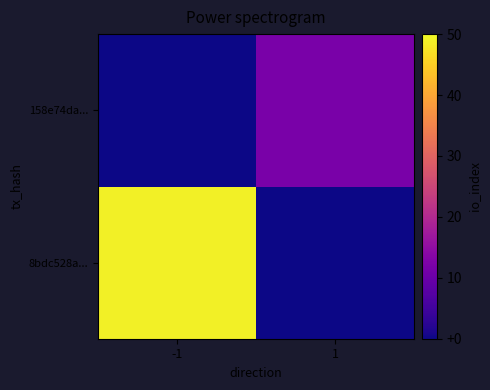

Rank the series at 1 from highest to lowest value.

158e74da..., 8bdc528a...